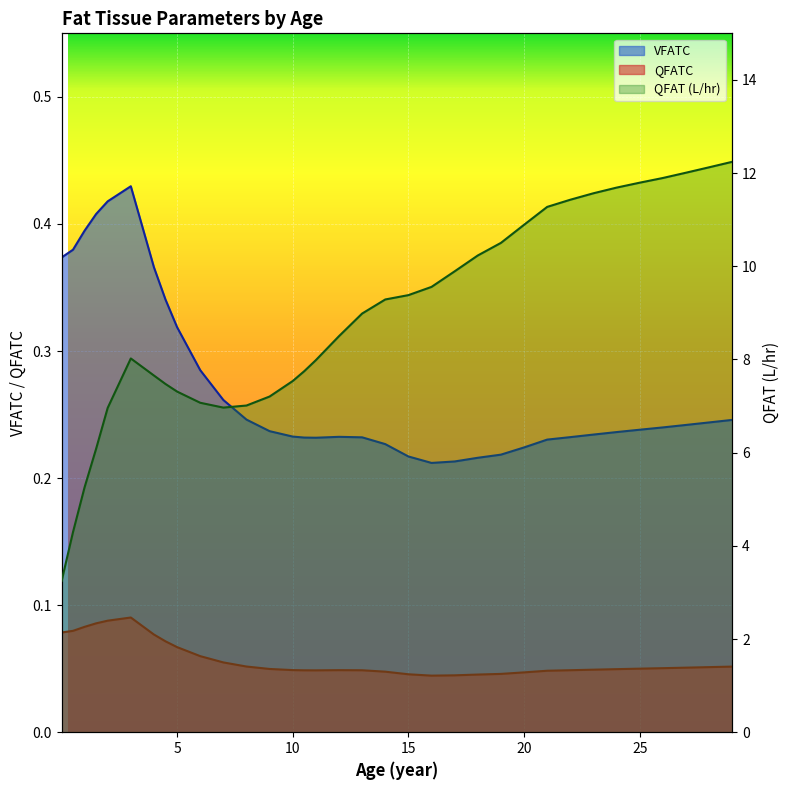

Reading right to left, what are all the values shown in this chart?

VFATC: 29=0.2	28=0.2	27=0.2	26=0.2	25=0.2	24=0.2	23=0.2	22=0.2	21=0.2	20=0.2	19=0.2	18=0.2	17=0.2	16=0.2	15=0.2	14=0.2	13=0.2	12=0.2	11=0.2	10.5=0.2	10=0.2	9=0.2	8=0.2	7=0.3	6=0.3	5=0.3	4.5=0.3	4=0.4	3=0.4	2=0.4	1.5=0.4	1=0.4	0.5=0.4	0.01=0.4
QFATC: 29=0.1	28=0.1	27=0.1	26=0.1	25=0.1	24=0.0	23=0.0	22=0.0	21=0.0	20=0.0	19=0.0	18=0.0	17=0.0	16=0.0	15=0.0	14=0.0	13=0.0	12=0.0	11=0.0	10.5=0.0	10=0.0	9=0.0	8=0.1	7=0.1	6=0.1	5=0.1	4.5=0.1	4=0.1	3=0.1	2=0.1	1.5=0.1	1=0.1	0.5=0.1	0.01=0.1
QFAT: 29=12.2	28=12.1	27=12.0	26=11.9	25=11.8	24=11.7	23=11.6	22=11.4	21=11.3	20=10.9	19=10.5	18=10.2	17=9.9	16=9.6	15=9.4	14=9.3	13=9.0	12=8.5	11=8.0	10.5=7.7	10=7.5	9=7.2	8=7.0	7=7.0	6=7.1	5=7.3	4.5=7.5	4=7.7	3=8.0	2=7.0	1.5=6.1	1=5.3	0.5=4.3	0.01=3.2